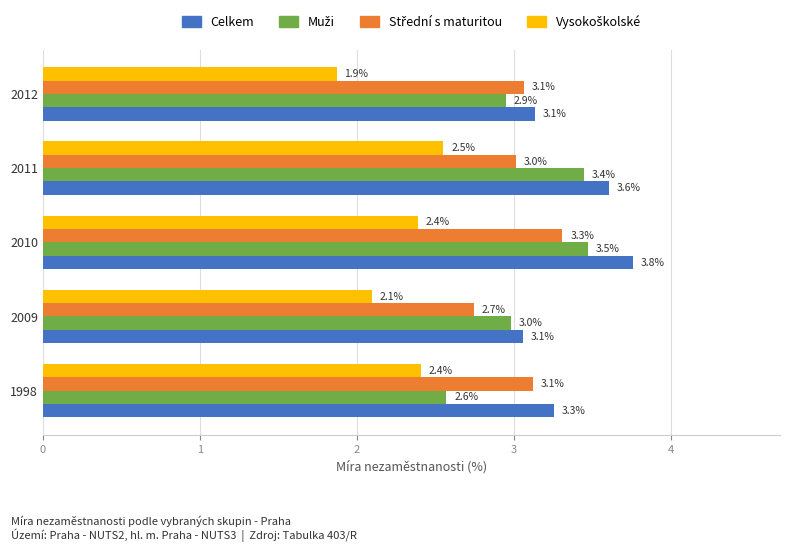

The value of Celkem at 2012 is 1.6. True or false?

False